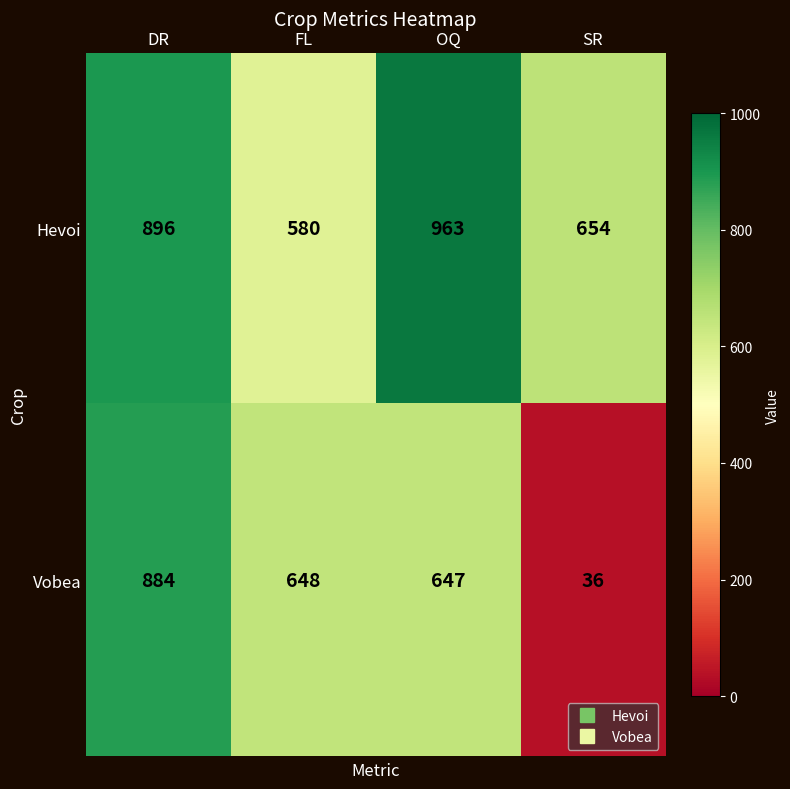

True or false: Vobea has a value of 648 at FL.

True